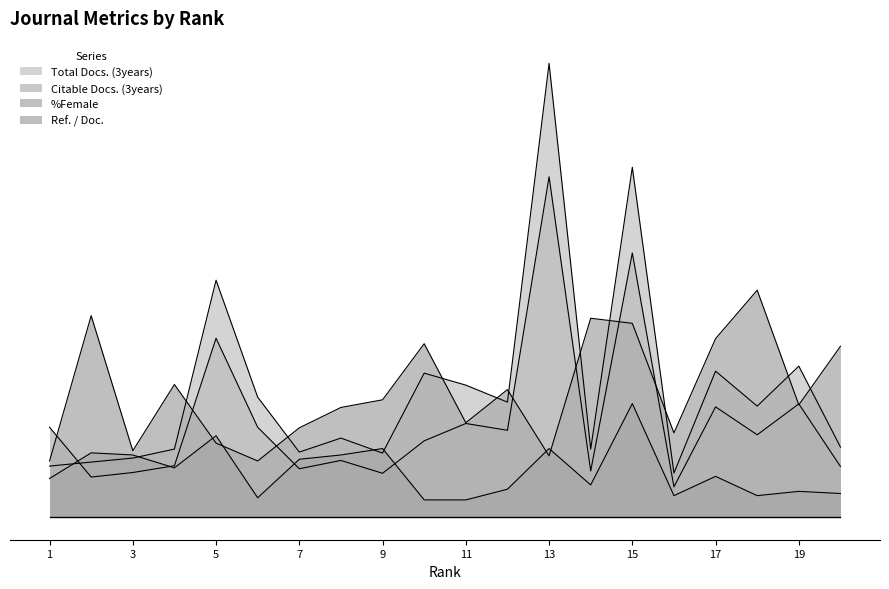

At which category does the chart reach its peak across all series?

13